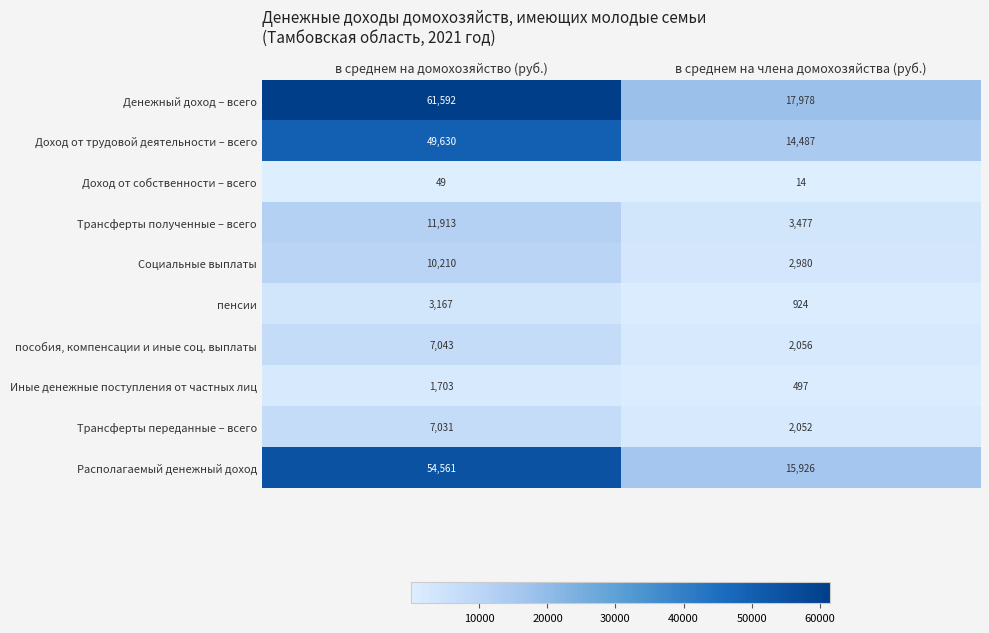

Rank the series at в среднем на домохозяйство (руб.) from lowest to highest value.

Доход от собственности – всего, Иные денежные поступления от частных лиц, пенсии, Трансферты переданные – всего, пособия, компенсации и иные соц. выплаты, Социальные выплаты, Трансферты полученные – всего, Доход от трудовой деятельности – всего, Располагаемый денежный доход, Денежный доход – всего